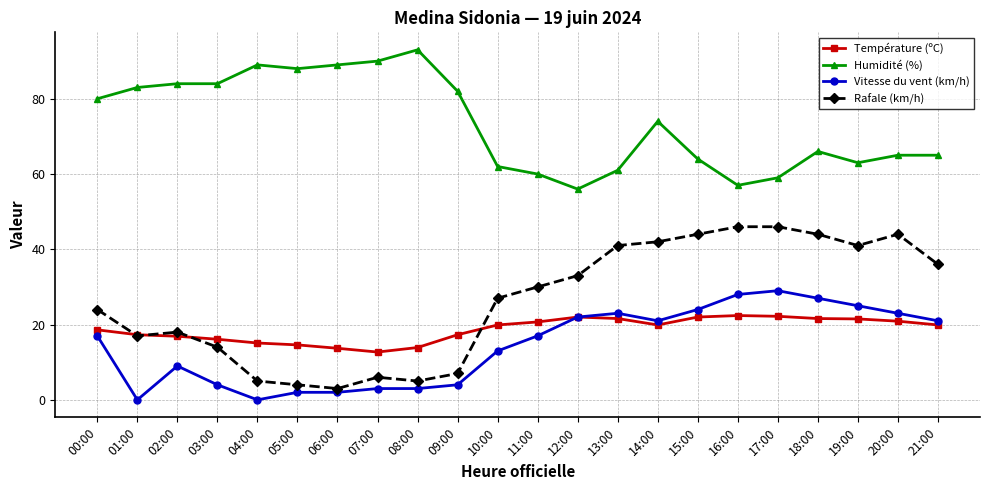

Is the value of Vitesse du vent (km/h) at 11:00 greater than the value of Humidité (%) at 16:00?

No